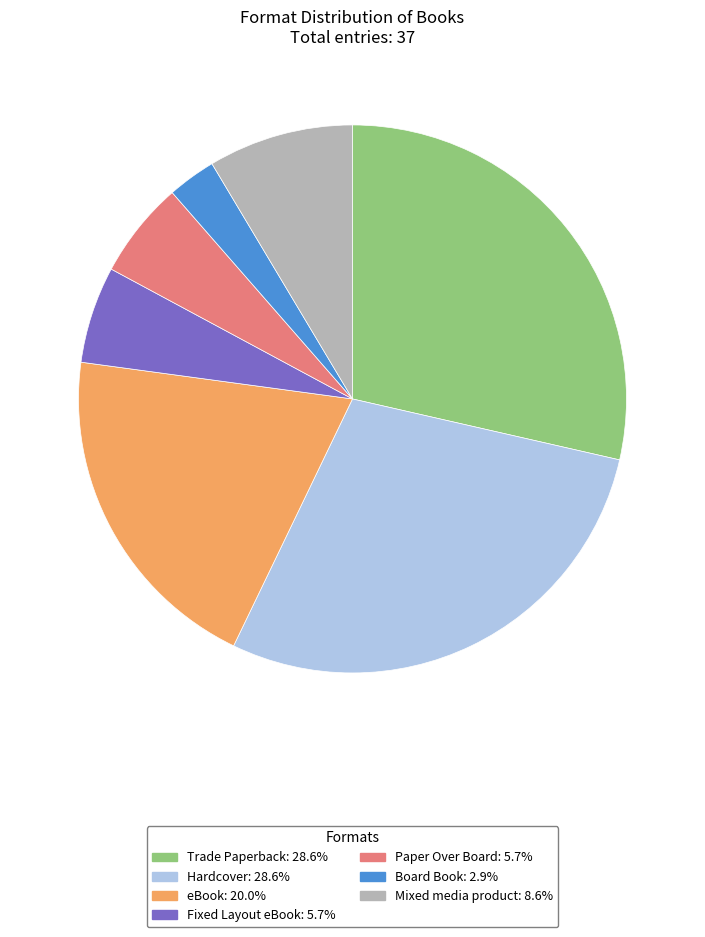

What is the smallest slice in the pie chart?

Board Book